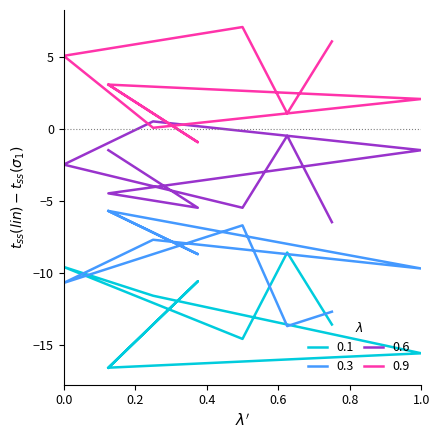

Which series has the largest range (max minus min)?

0.1